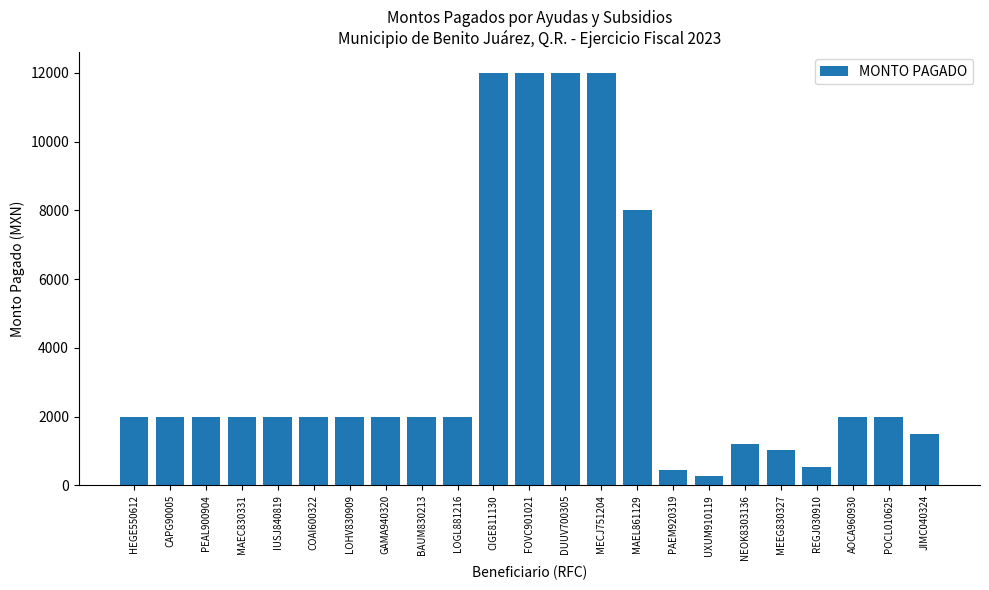

What is the smallest value displayed?

280